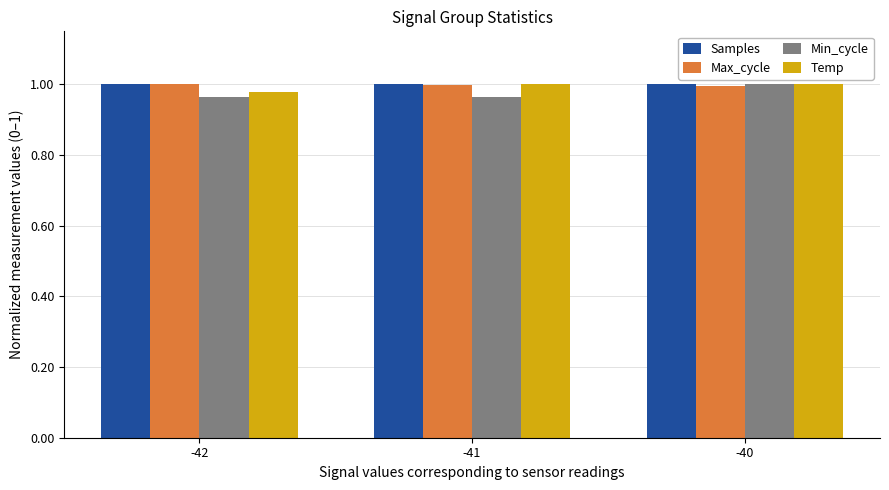

At how many categories does at least one series exceed 0?

3